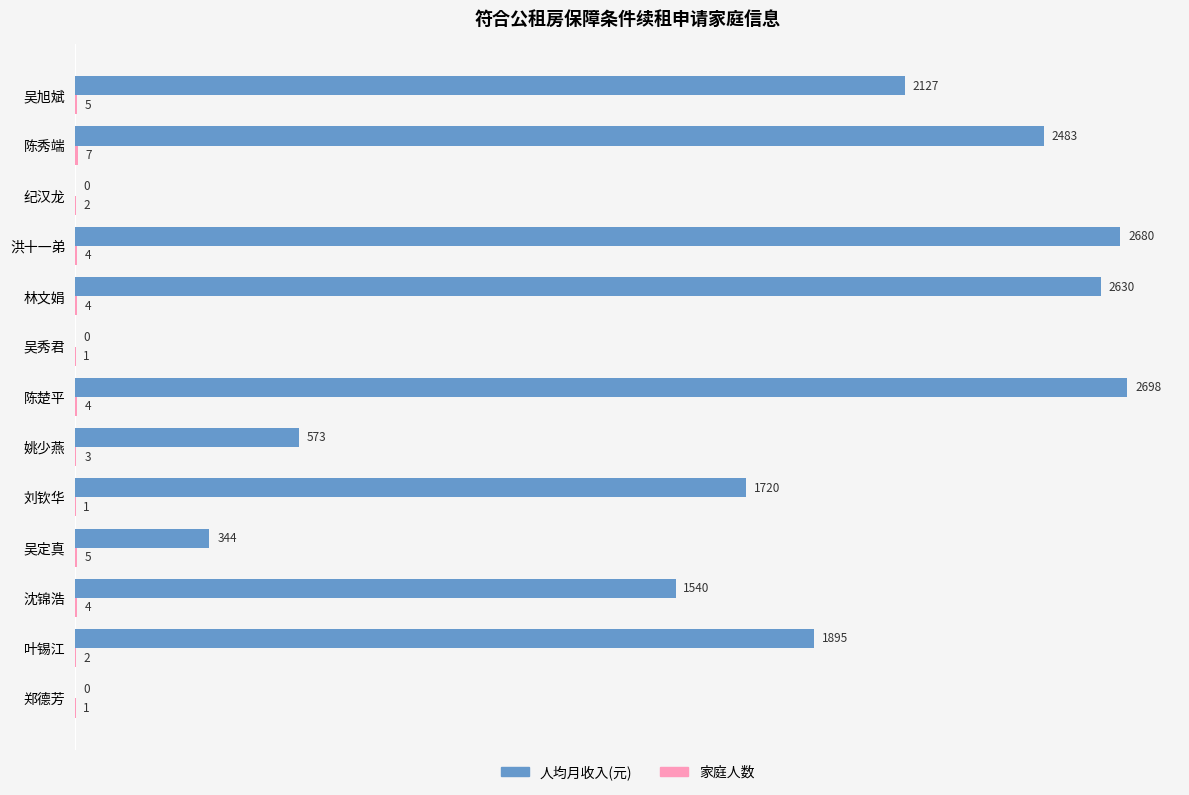

The 人均月收入(元) series shows 2482.9 at 陈秀端. True or false?

True